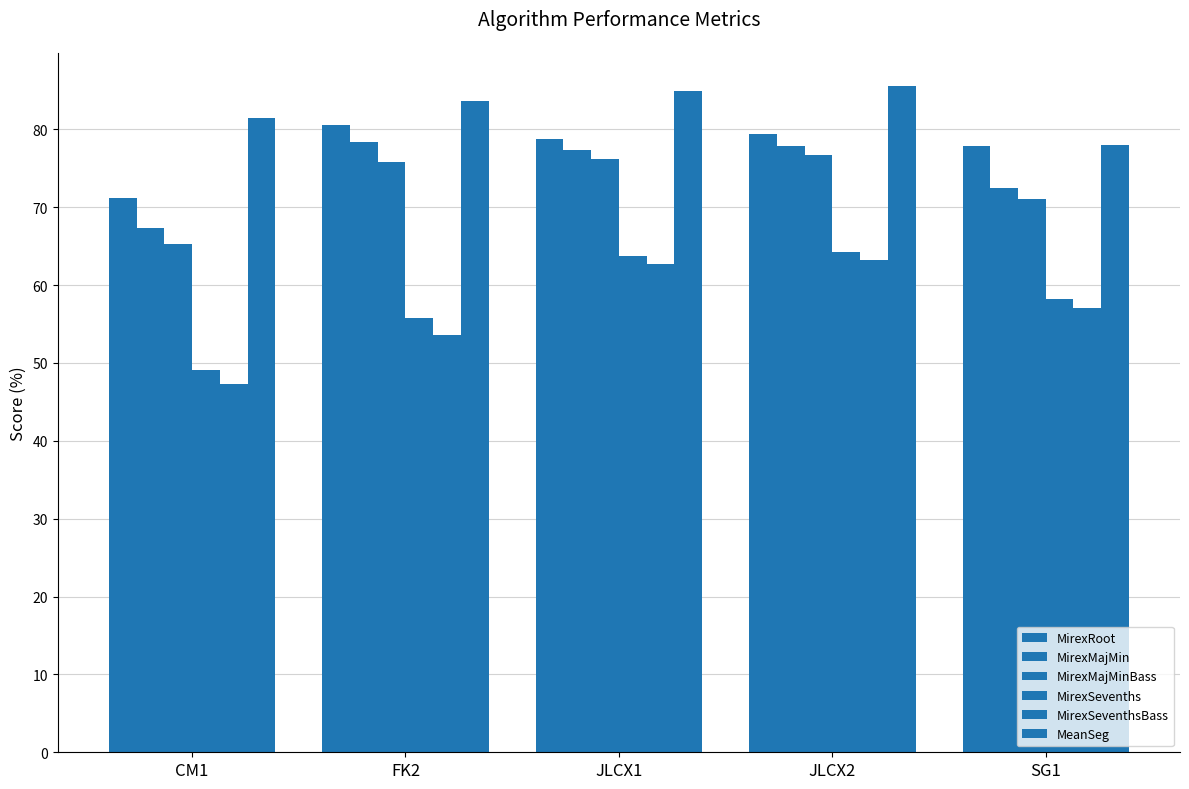

How many data points in MeanSeg are above 83?

3